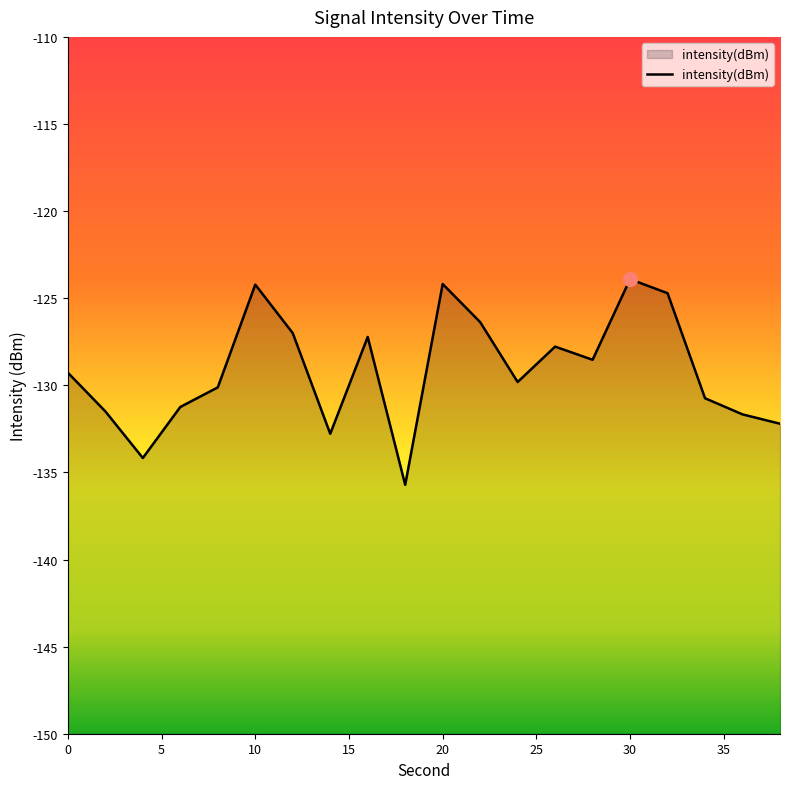

Where does the data first go above -129?

10